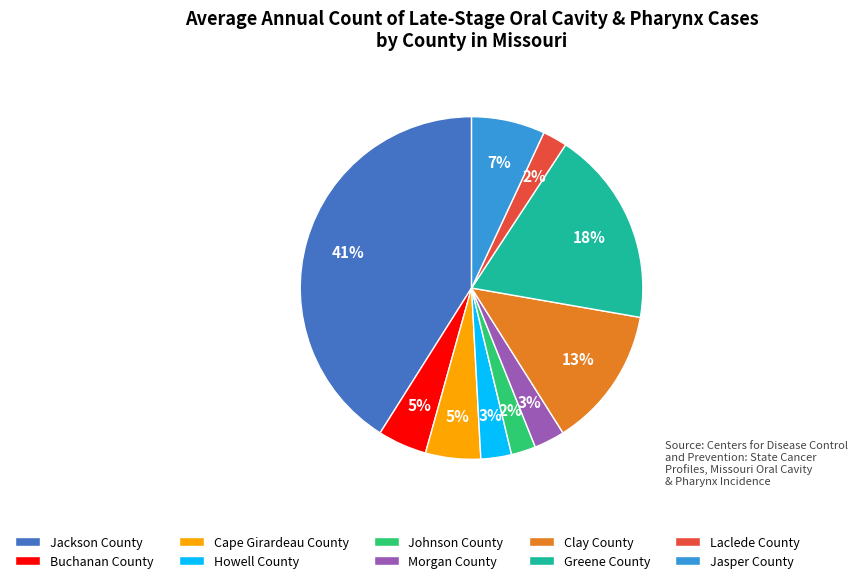

How many slices are in this pie chart?

10